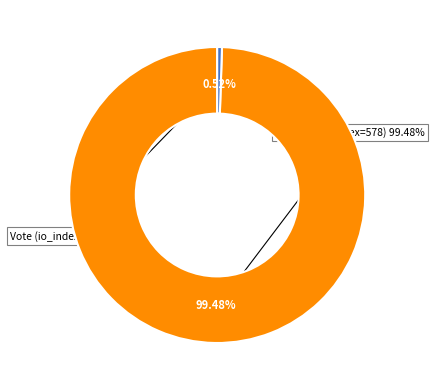

Does Vote (io_index=3) represent more than half of the total?

No